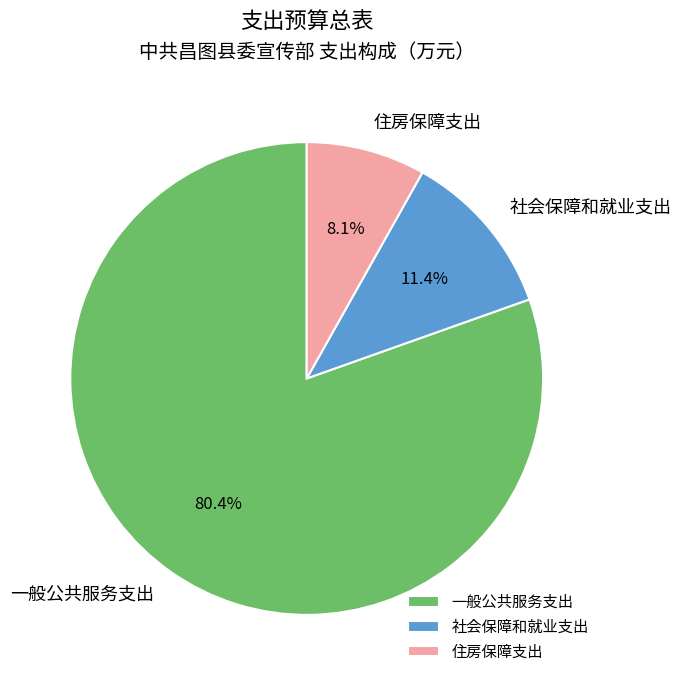

To the nearest percent, what percentage of the pie is 社会保障和就业支出?

11%